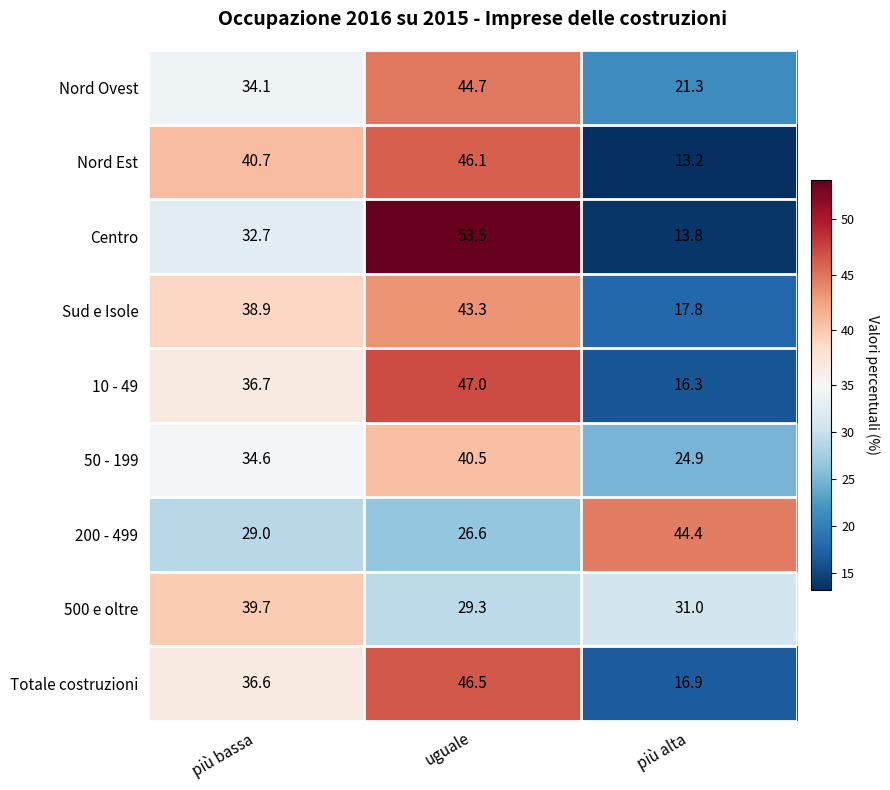

What is the difference between the maximum and second lowest values in the 10 - 49 series?

10.3